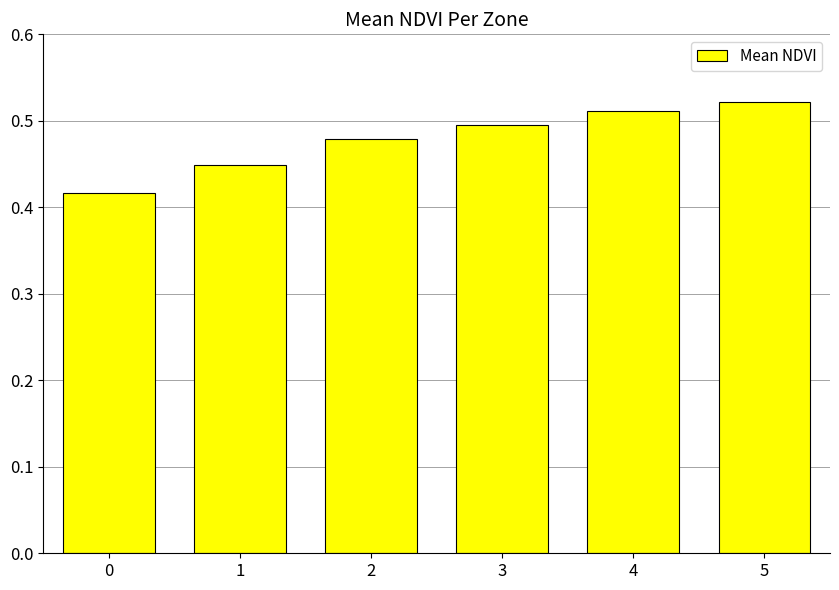

Between 5 and 2, which is larger?

5